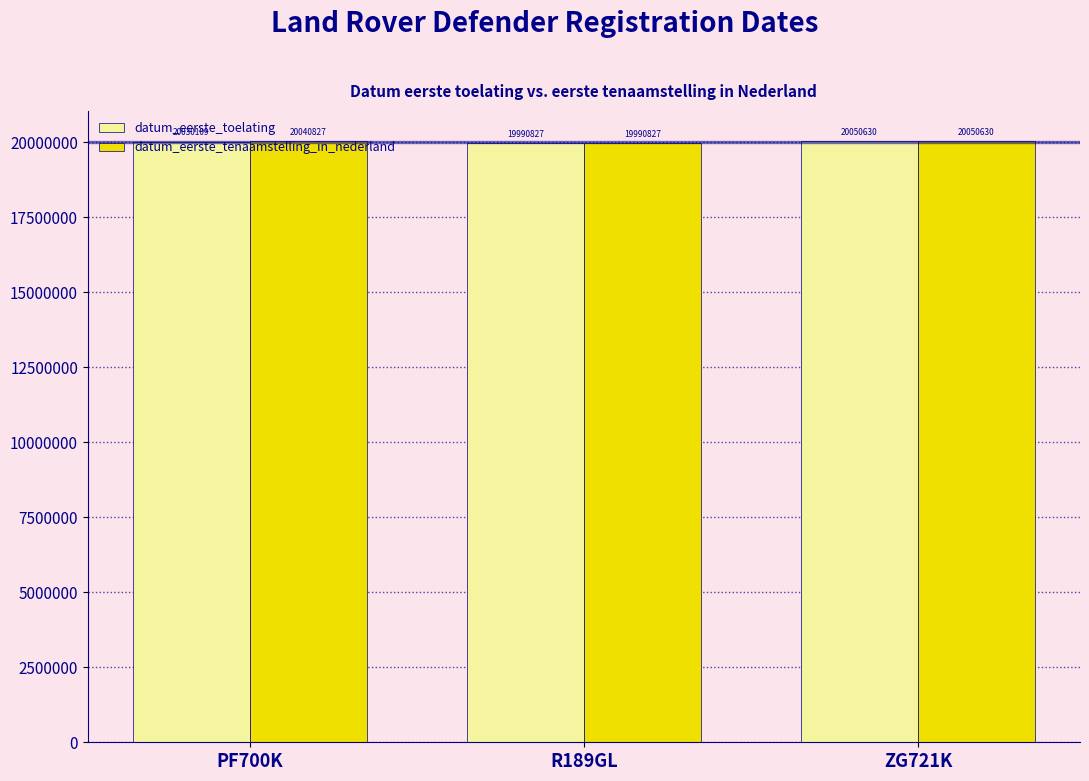

Rank the categories by datum_eerste_tenaamstelling_in_nederland value from lowest to highest.

R189GL, PF700K, ZG721K